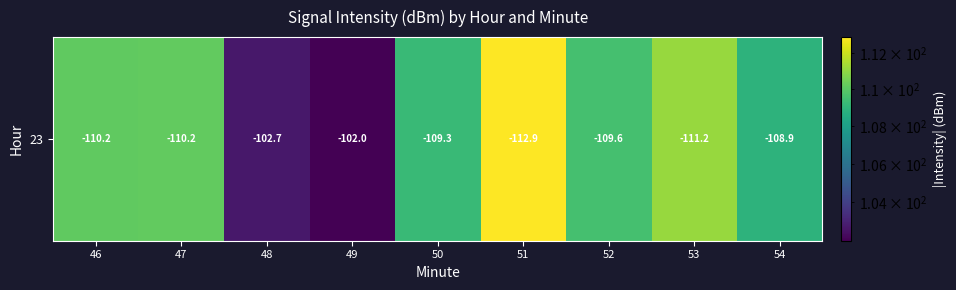

Where is the data nearest to the value 107?

54